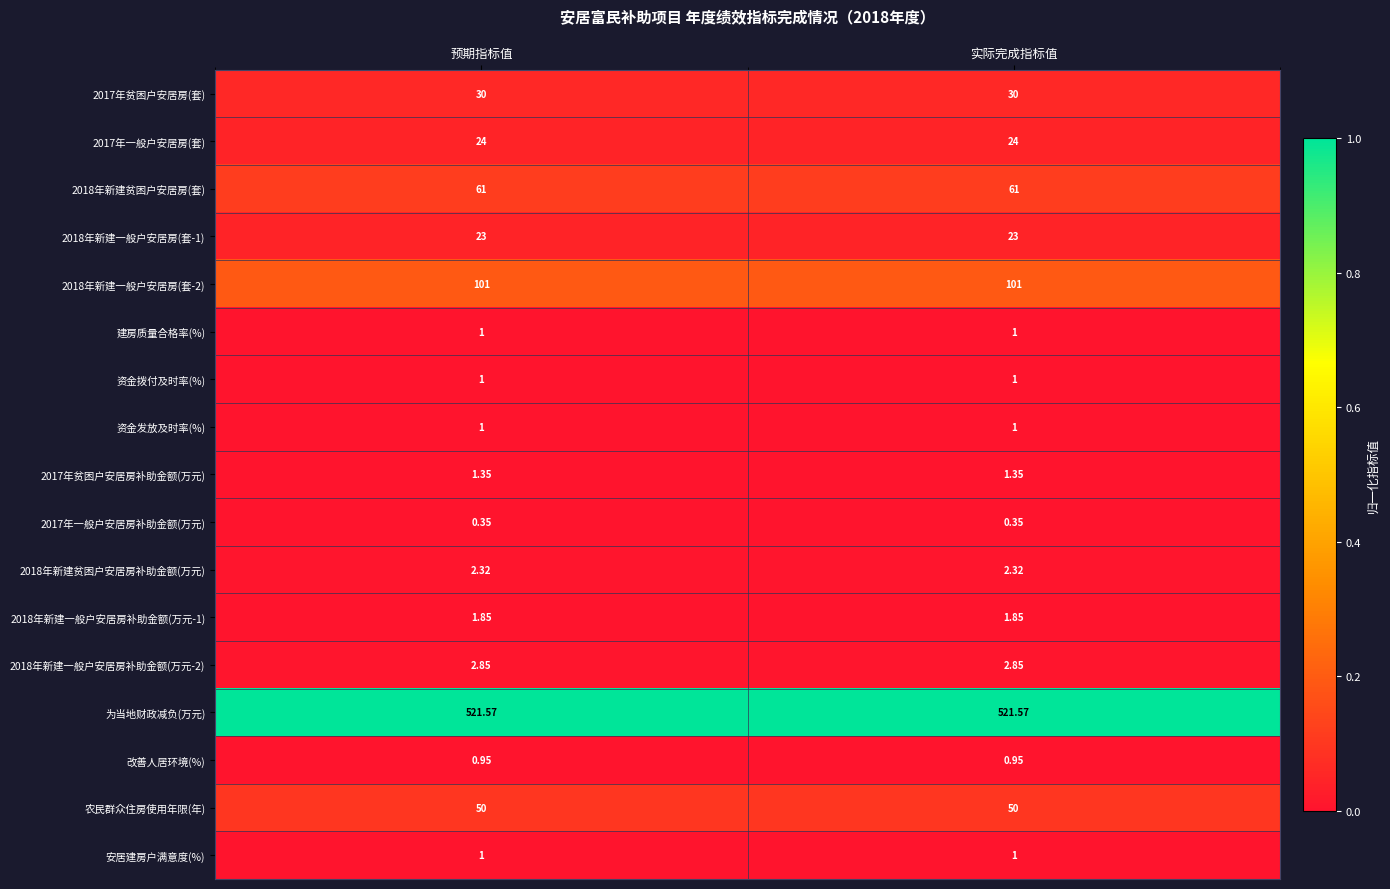

What is the spread (max minus min) of values at 实际完成指标值?

521.2